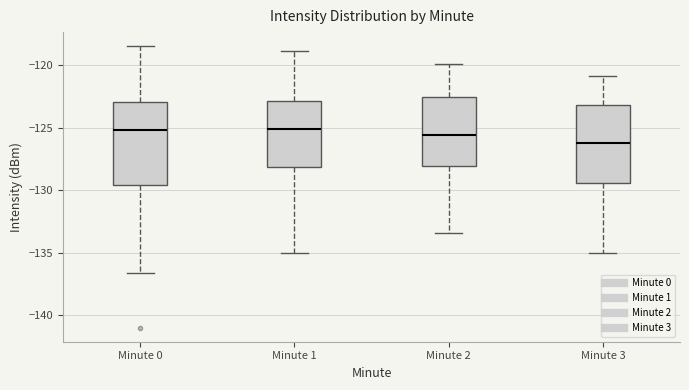

Which box's median line is the lowest?

Minute 3